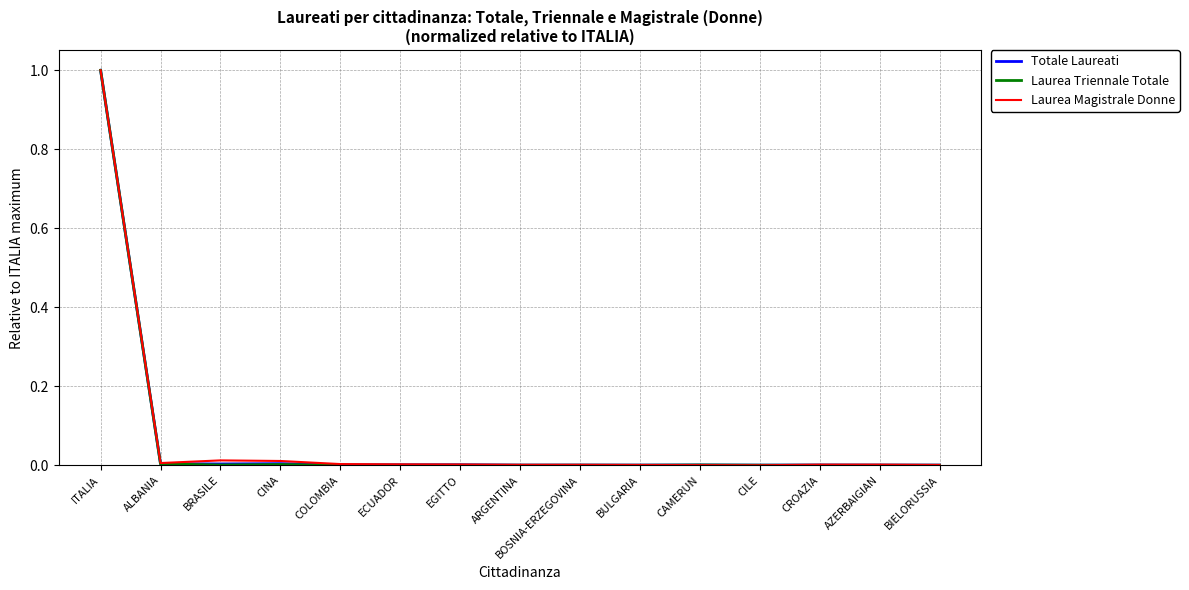

True or false: Laurea Triennale Totale has a value of 0.0 at CINA.

True